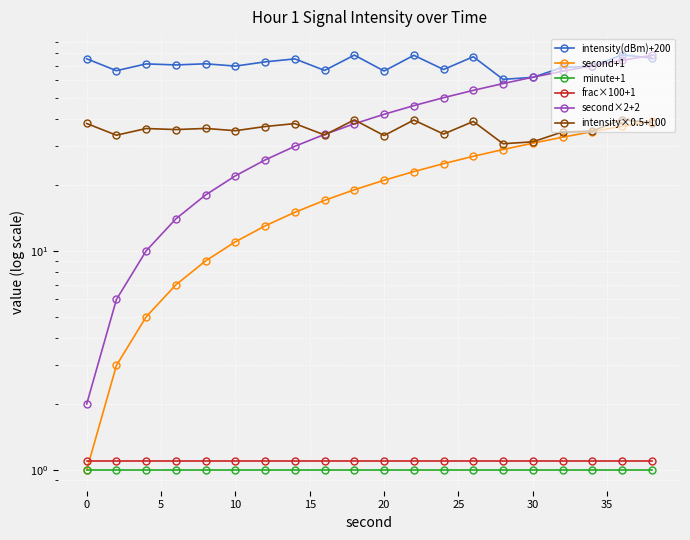

True or false: frac×100+1 and intensity(dBm)+200 cross at least once.

False